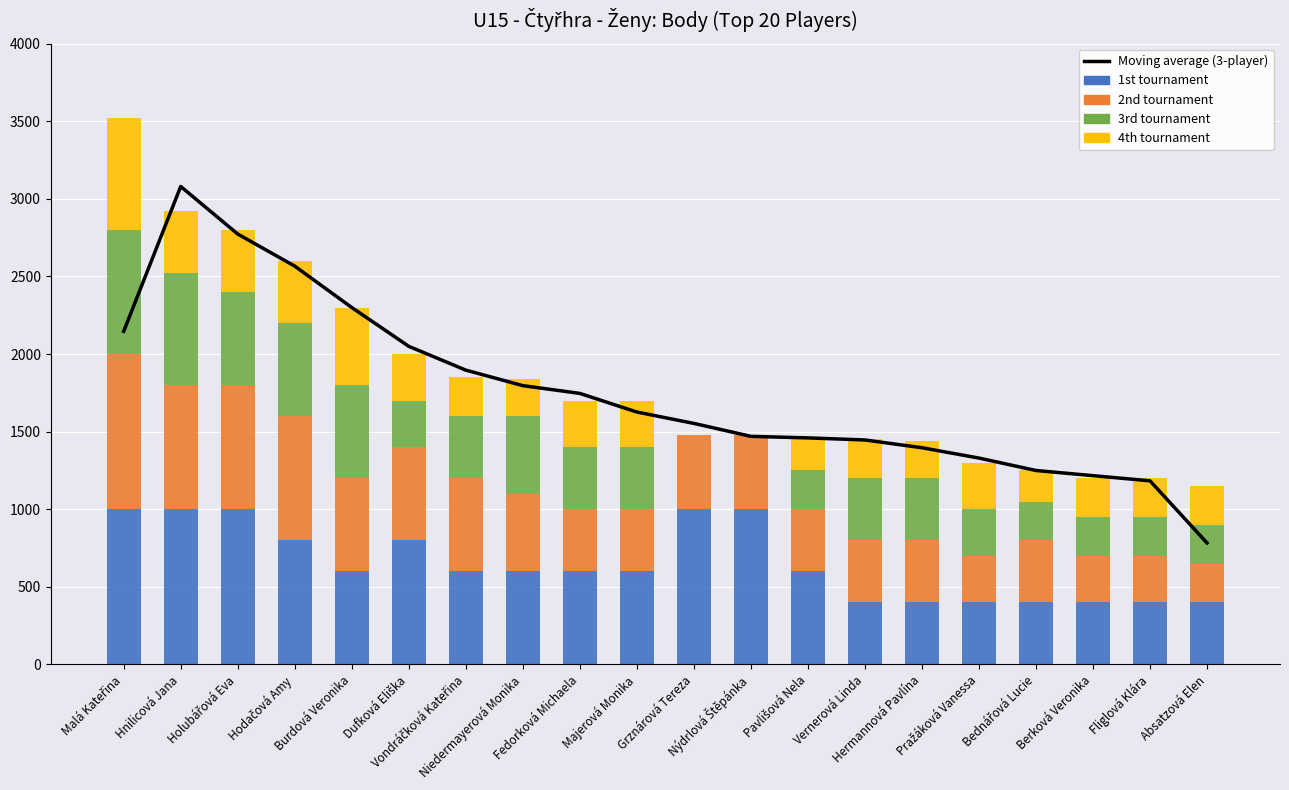

The value of 3rd tournament at Vondráčková Kateřina is 400.0. True or false?

True